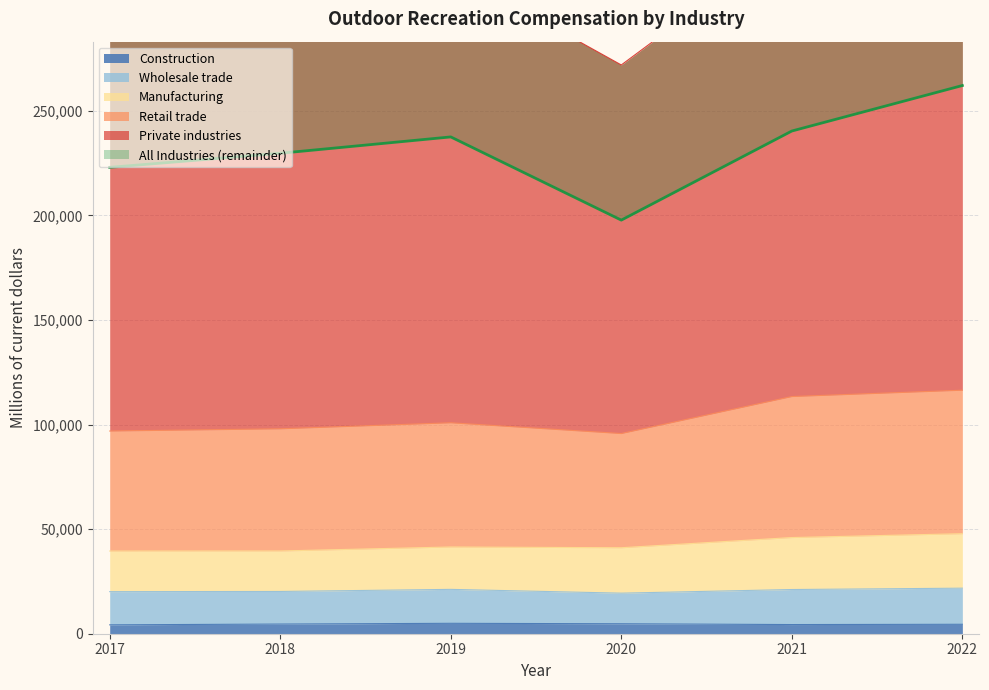

What is the sum of the Construction values at 2017 and 2020?

9013